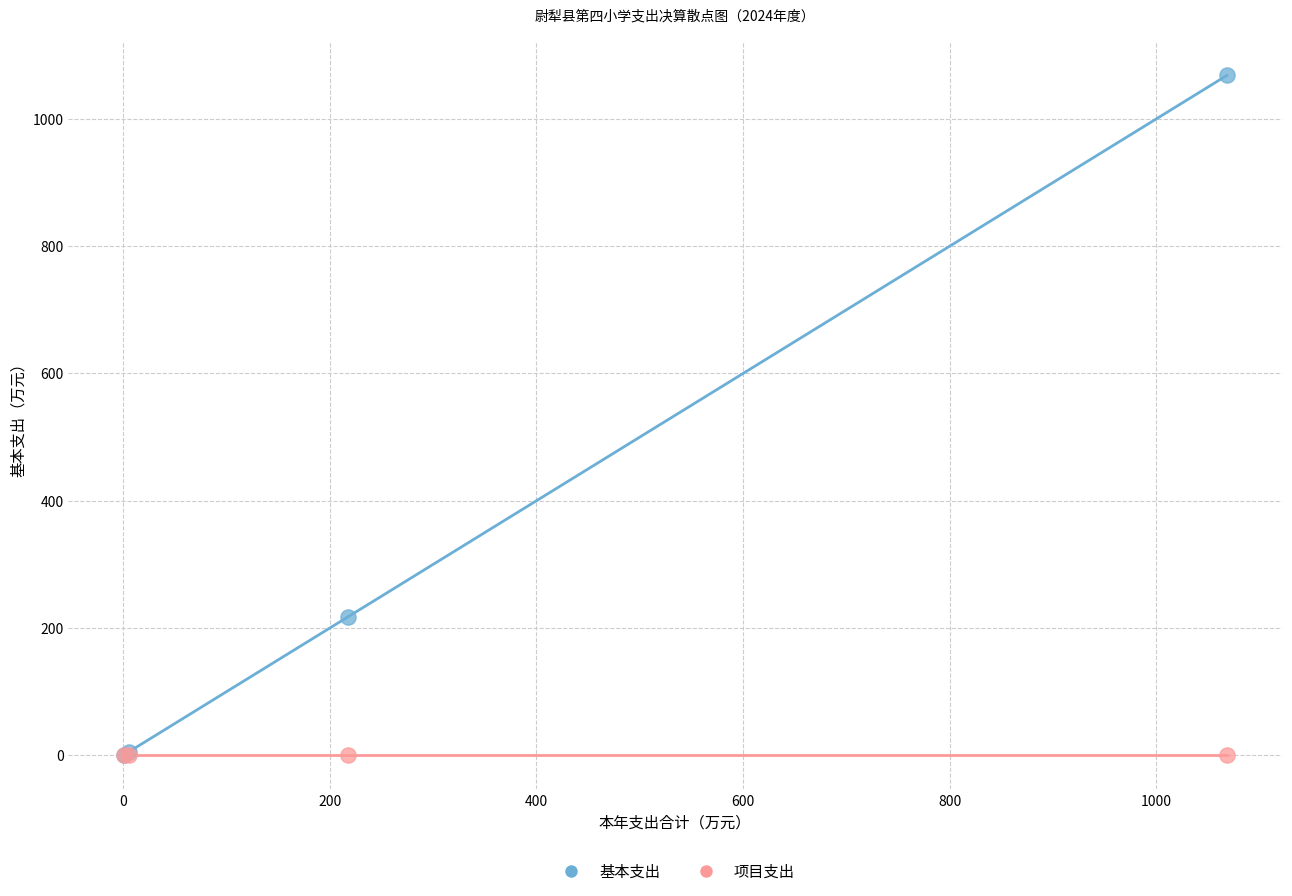

Across all series, what Y value is closest to 534?

217.6